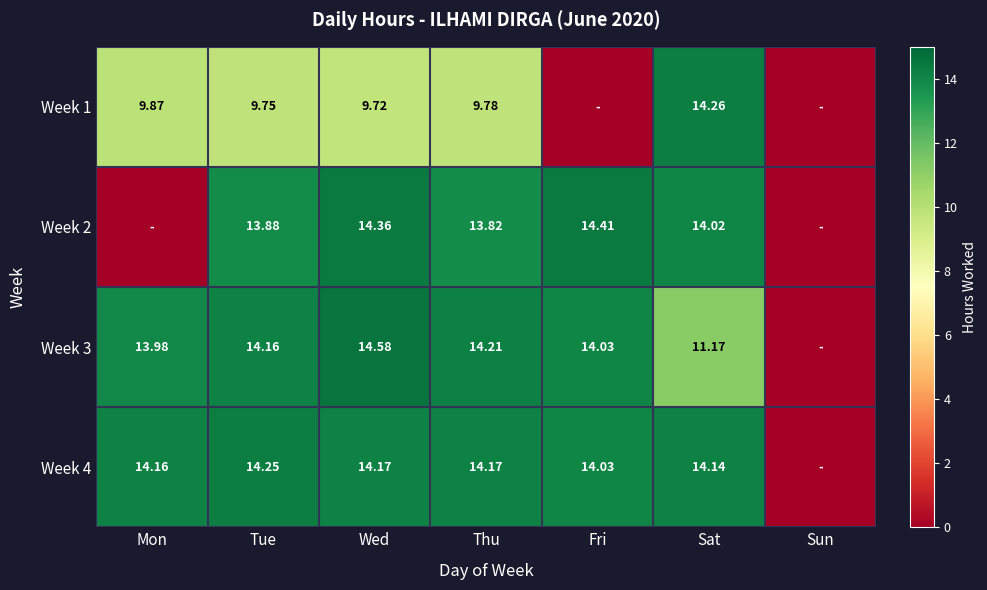

At which label is Week 2 closest to 7?

Thu